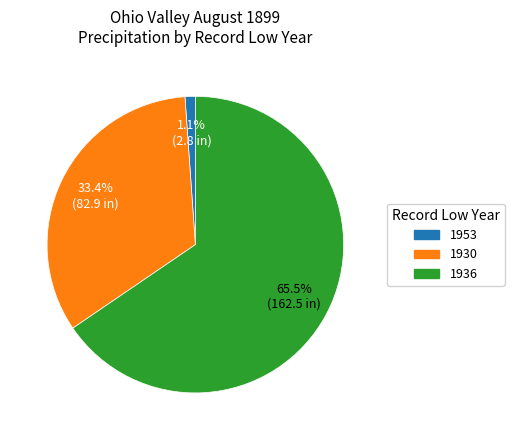

Does any single category account for the majority?

Yes